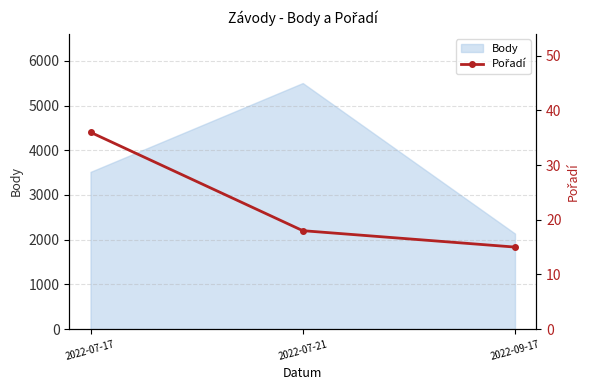

Which category has the highest value in the Body series?

2022-07-21